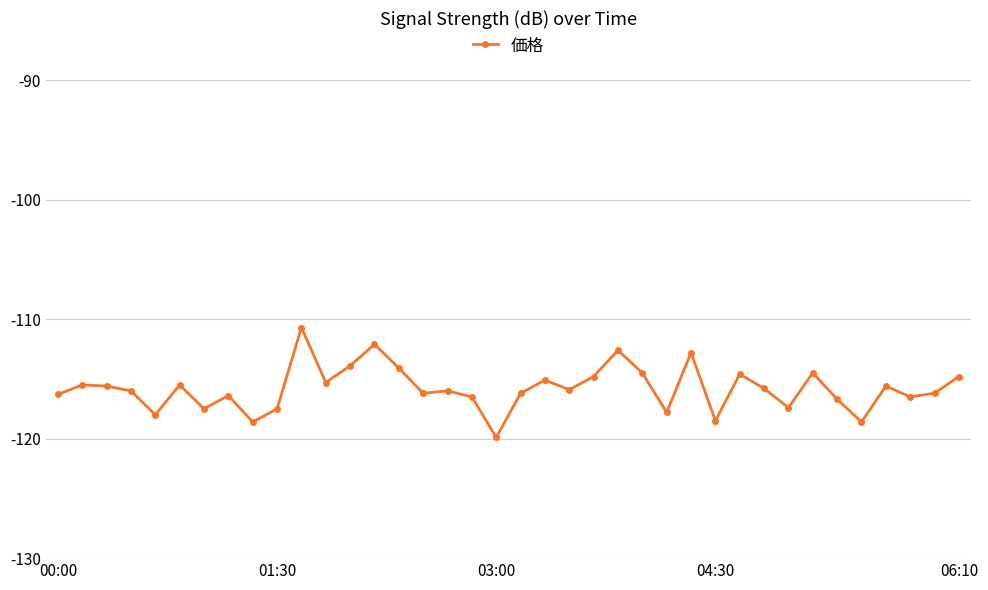

What is the difference between the maximum and minimum values?

9.2